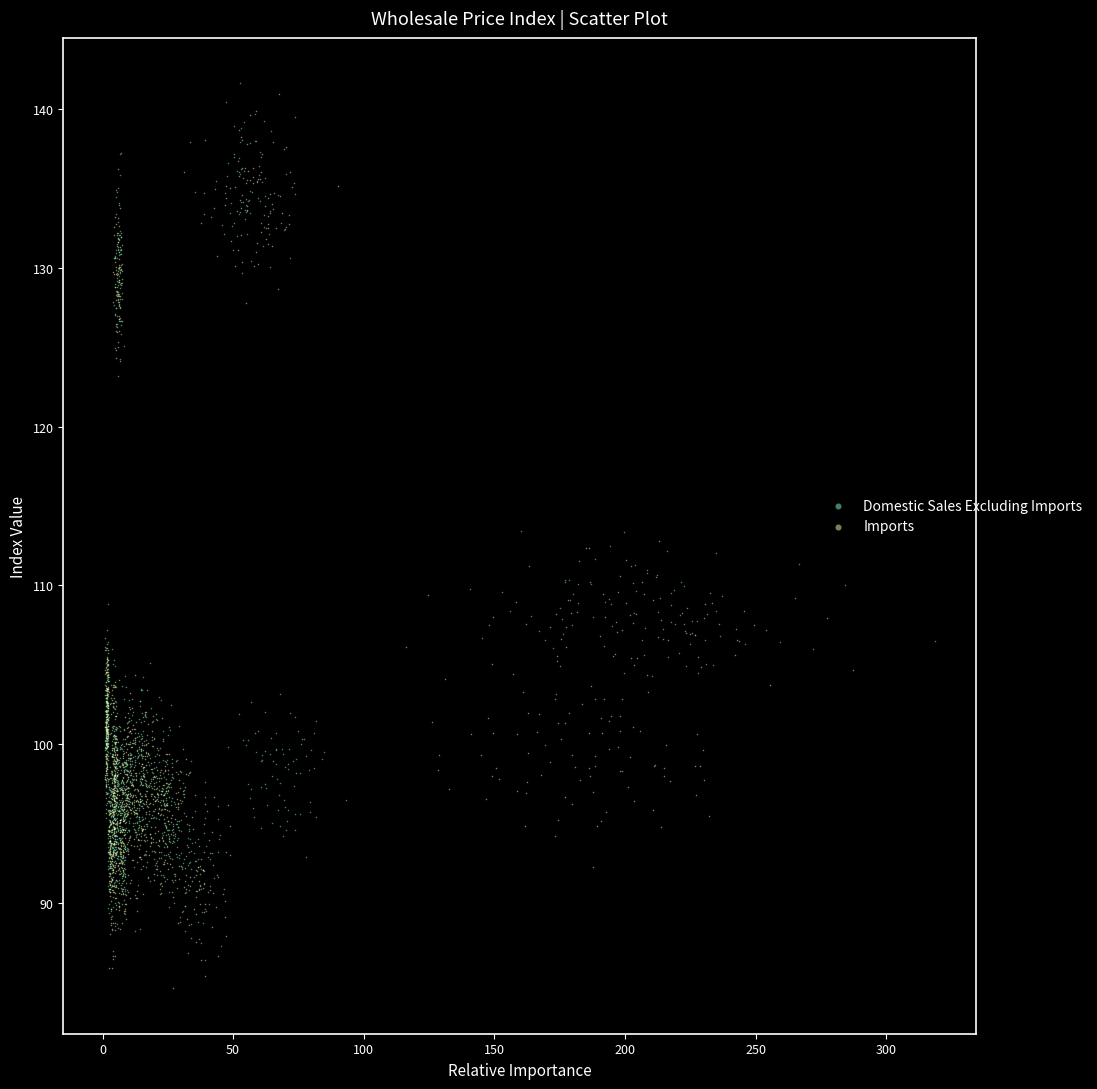

Which series reaches the maximum Y coordinate?

Domestic Sales Excluding Imports